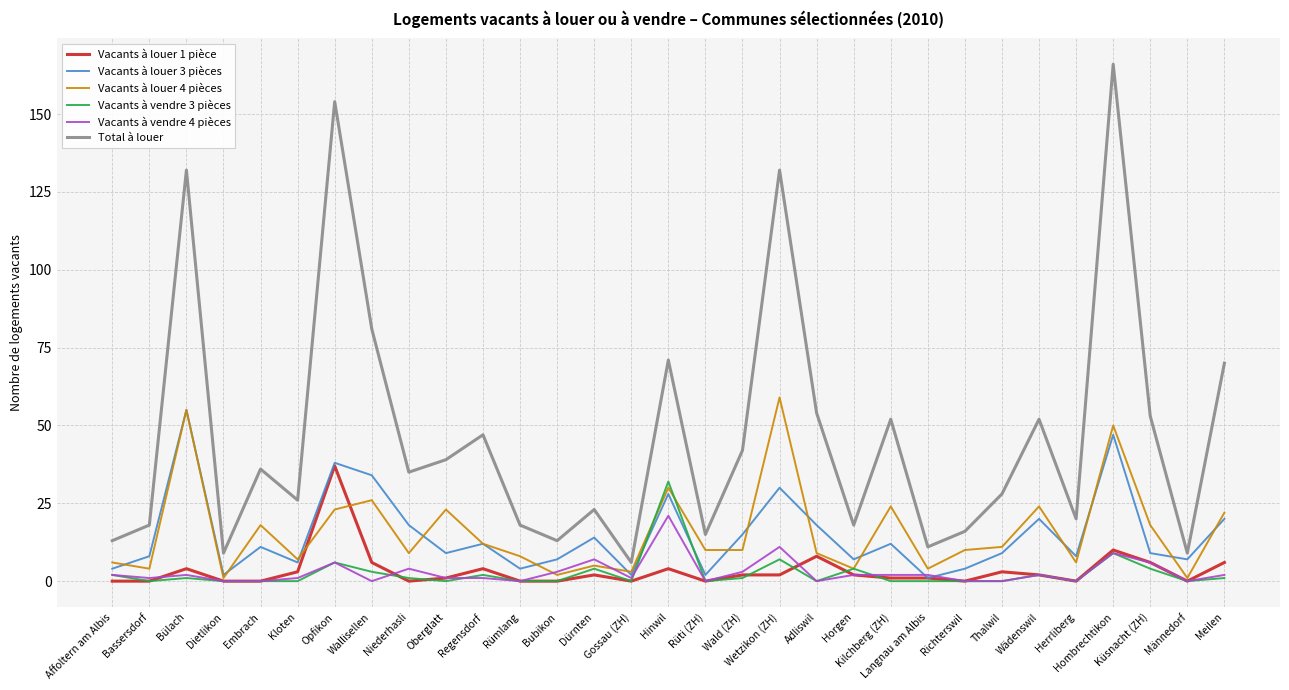

How many distinct data groups are displayed?

6